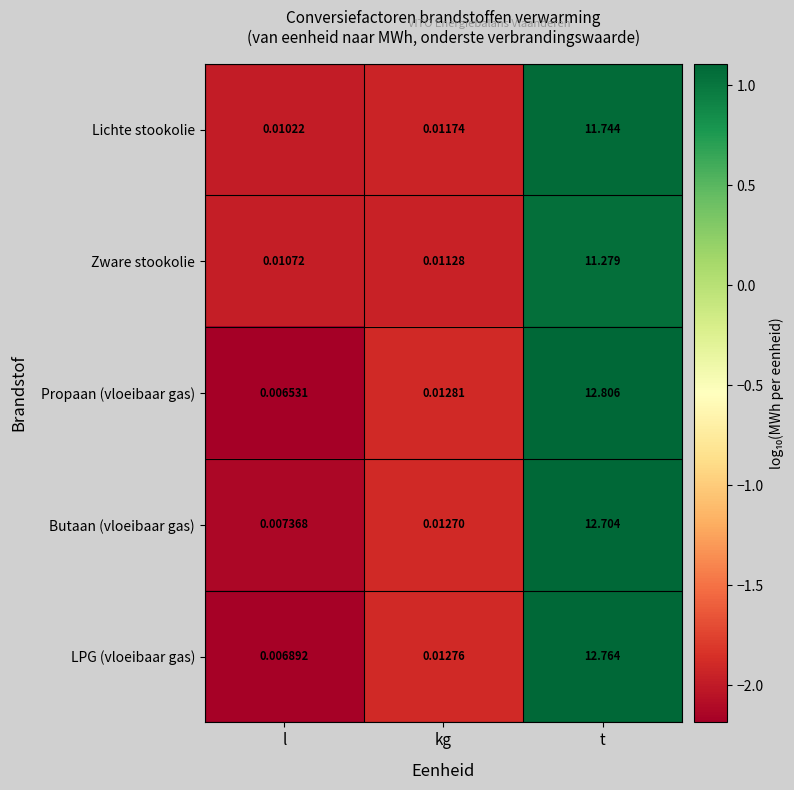

Count the number of data series in this chart.

5